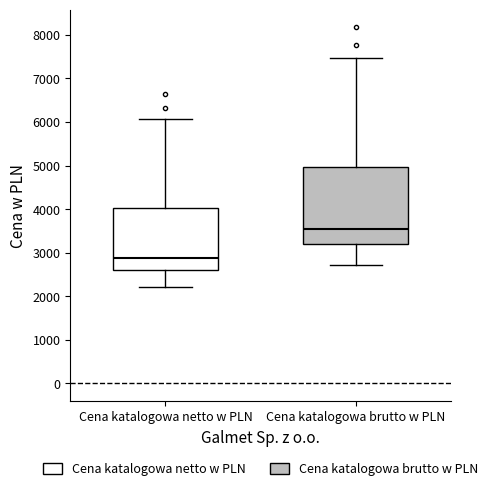

Reading left to right, read every box against the y-axis: the position of its median line, the range the box covers, and the ends of its whiskers. The values are not printed on the chart, so give them approximately, as read against the axis.

Cena katalogowa netto w PLN: median 2900, box 2600 to 4000, whiskers 2200 to 6100
Cena katalogowa brutto w PLN: median 3500, box 3200 to 5000, whiskers 2700 to 7500